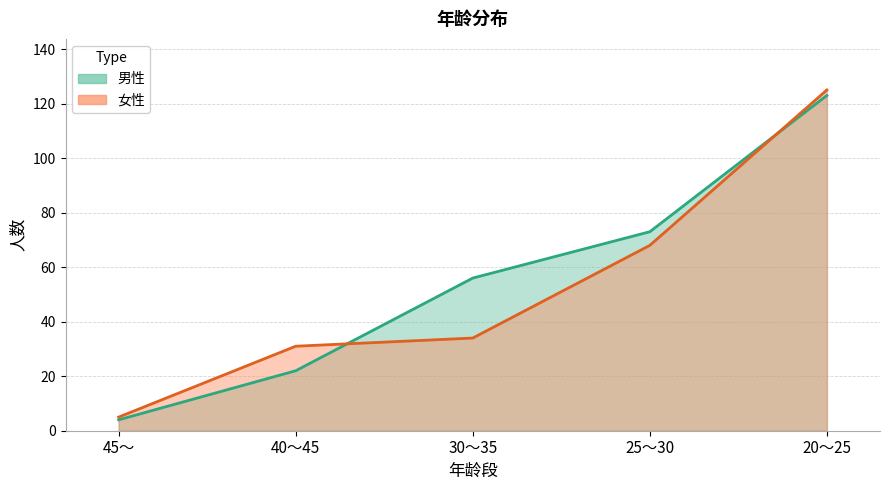

Between 40～45 and 20～25, which series saw the biggest shift?

男性